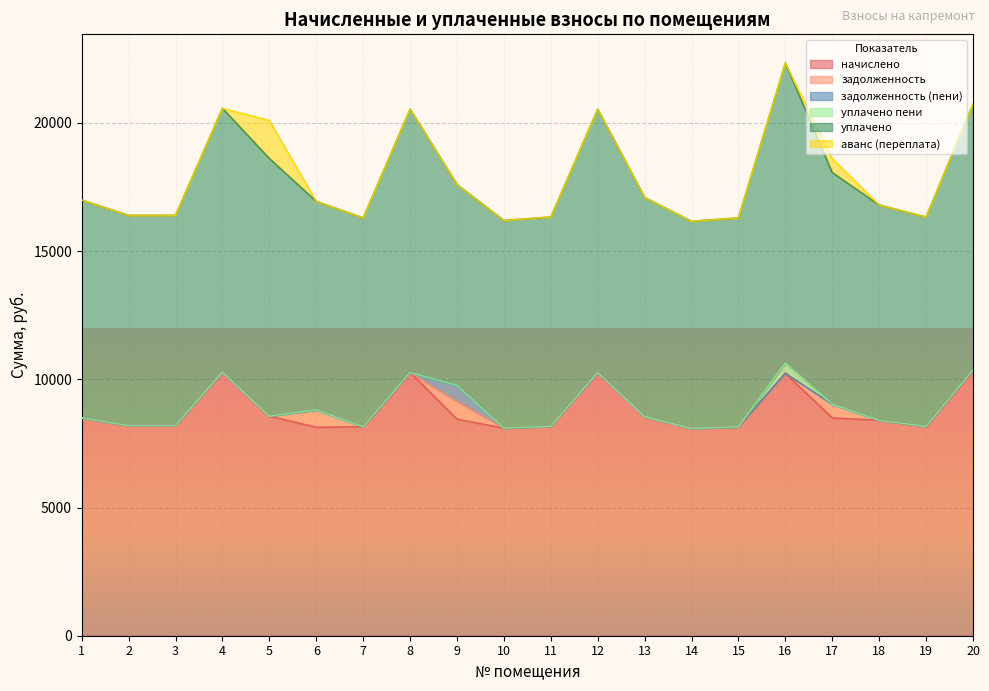

Does the chart display data point markers on the line(s)?

No